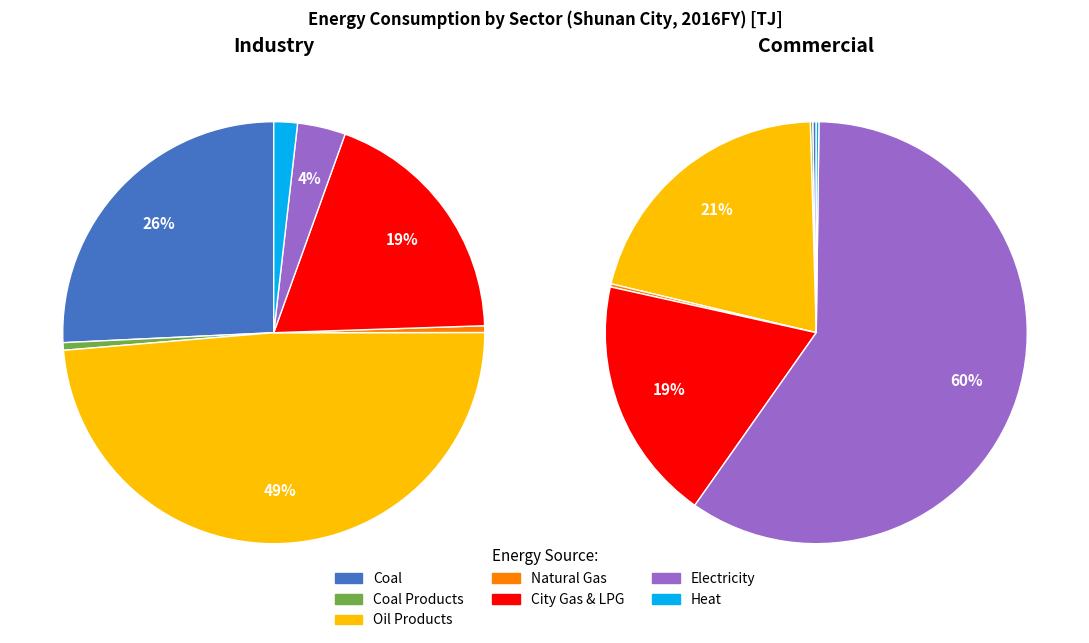

Which slice is the largest?

Oil Products